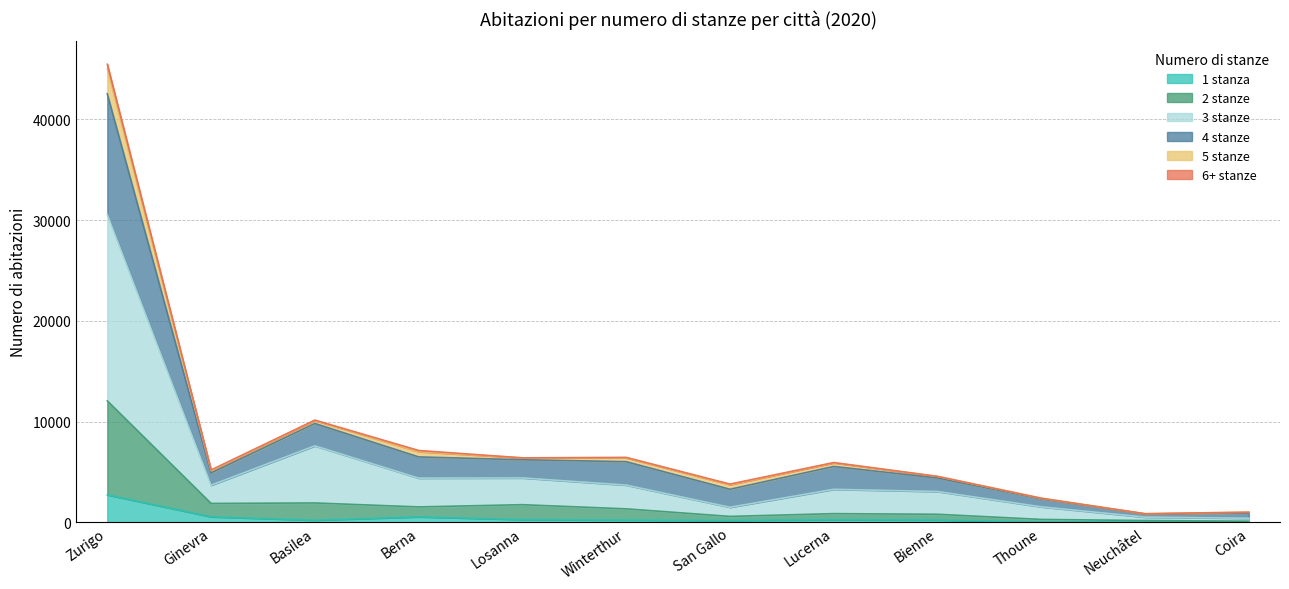

How many interior local valleys does the 4 stanze series have?

4